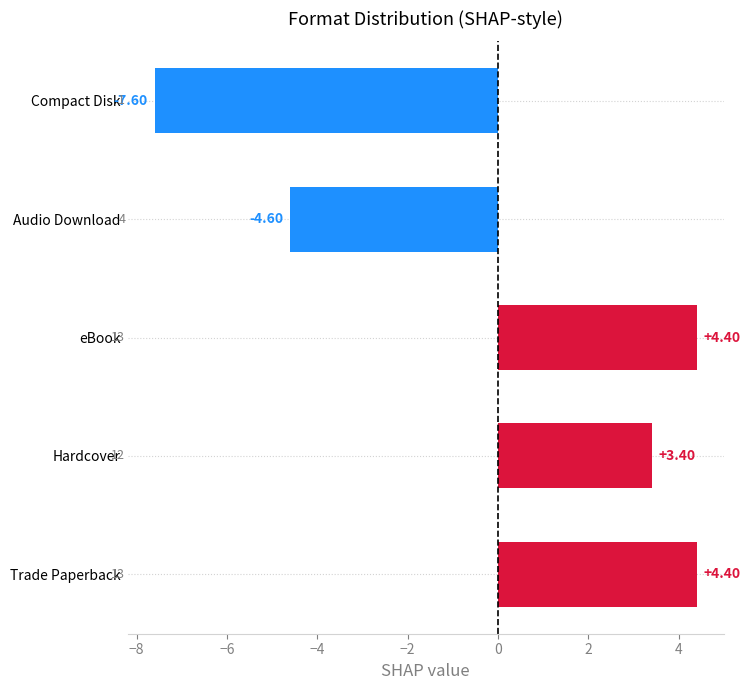

At which label is the value closest to -1?

Audio Download